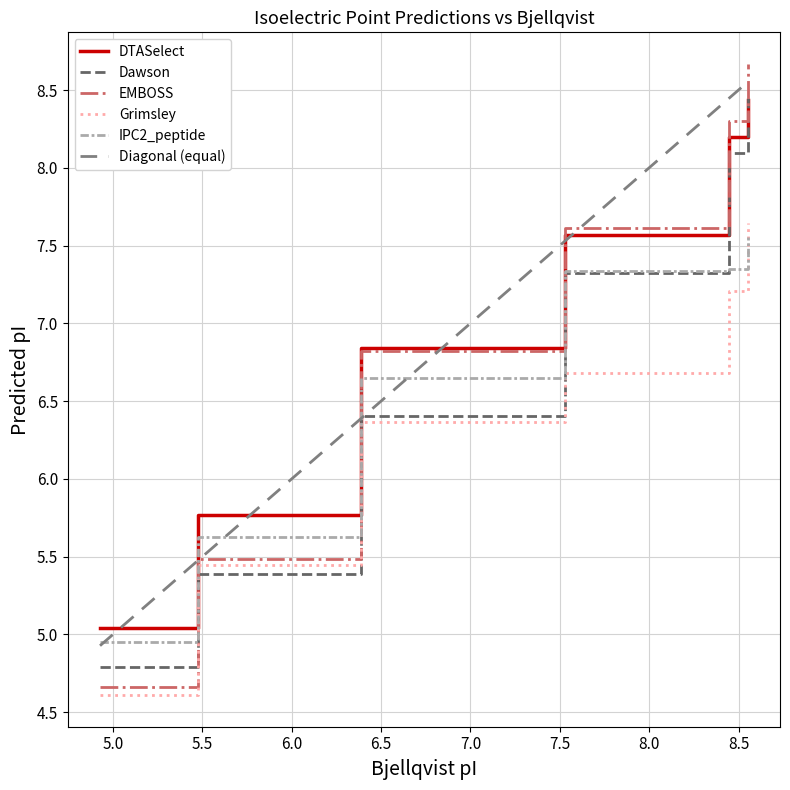

What value does the EMBOSS series have at 4.927?

4.7